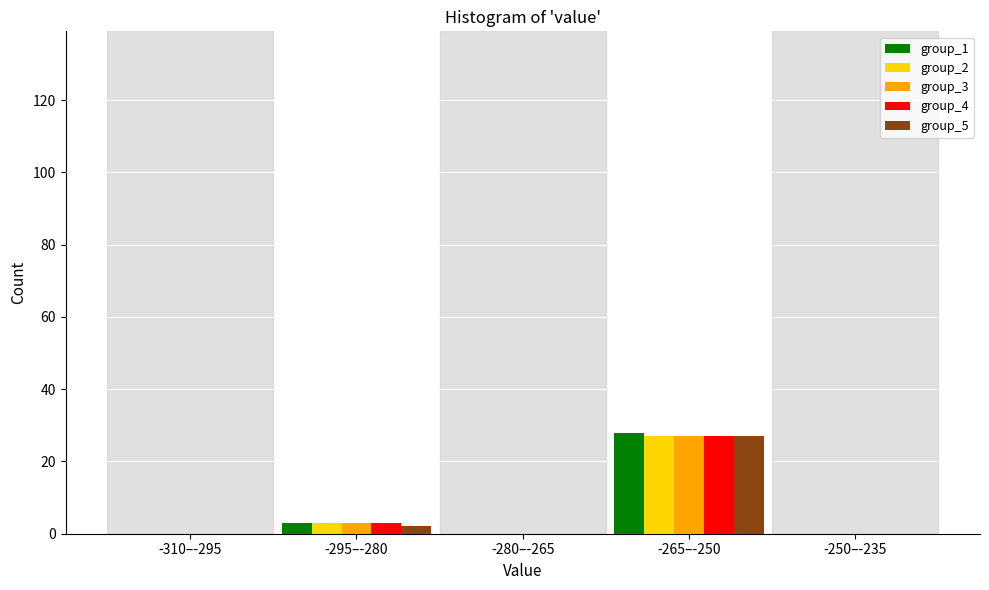

Reading right to left, transcribe all the data shown in this chart.

group_1: -250–-235=0	-265–-250=28	-280–-265=0	-295–-280=3	-310–-295=0
group_2: -250–-235=0	-265–-250=27	-280–-265=0	-295–-280=3	-310–-295=0
group_3: -250–-235=0	-265–-250=27	-280–-265=0	-295–-280=3	-310–-295=0
group_4: -250–-235=0	-265–-250=27	-280–-265=0	-295–-280=3	-310–-295=0
group_5: -250–-235=0	-265–-250=27	-280–-265=0	-295–-280=2	-310–-295=0